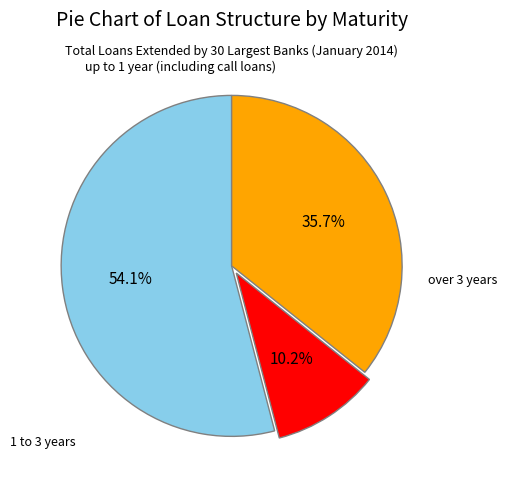

Is there a majority slice in this chart?

Yes